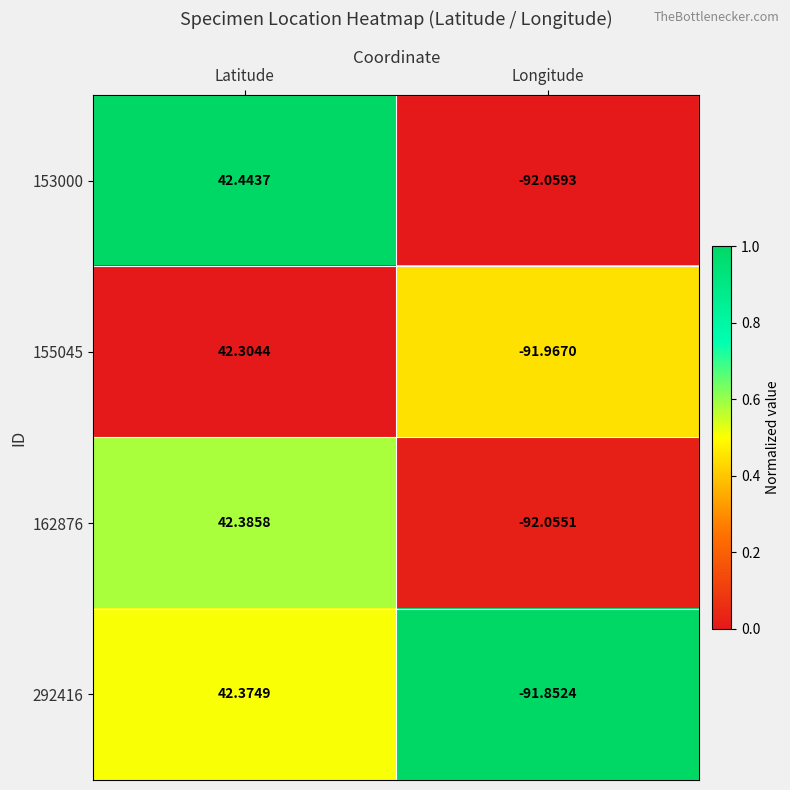

At which label is 292416 closest to -24?

Latitude